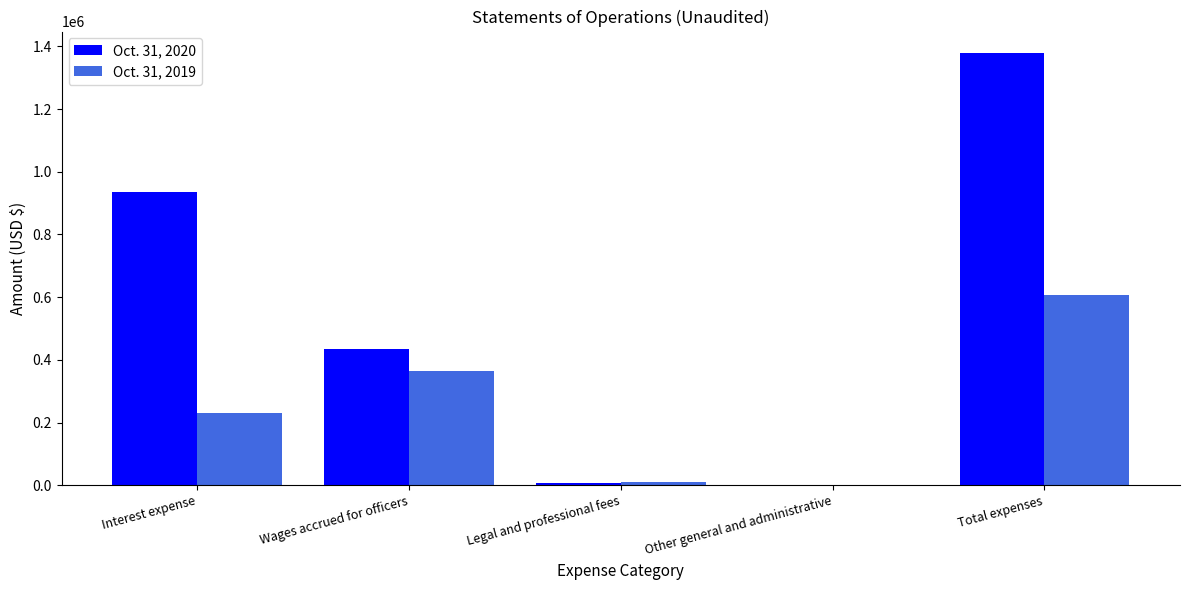

Between Interest expense and Wages accrued for officers, which series saw the biggest shift?

Oct. 31, 2020